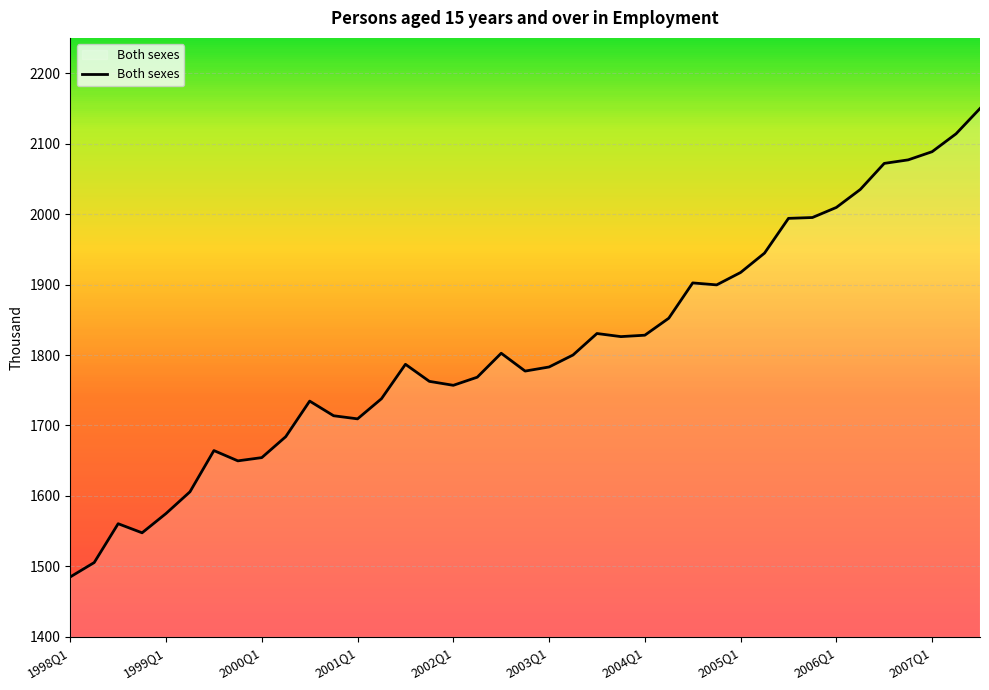

What is the minimum value shown in the chart?

1485.1